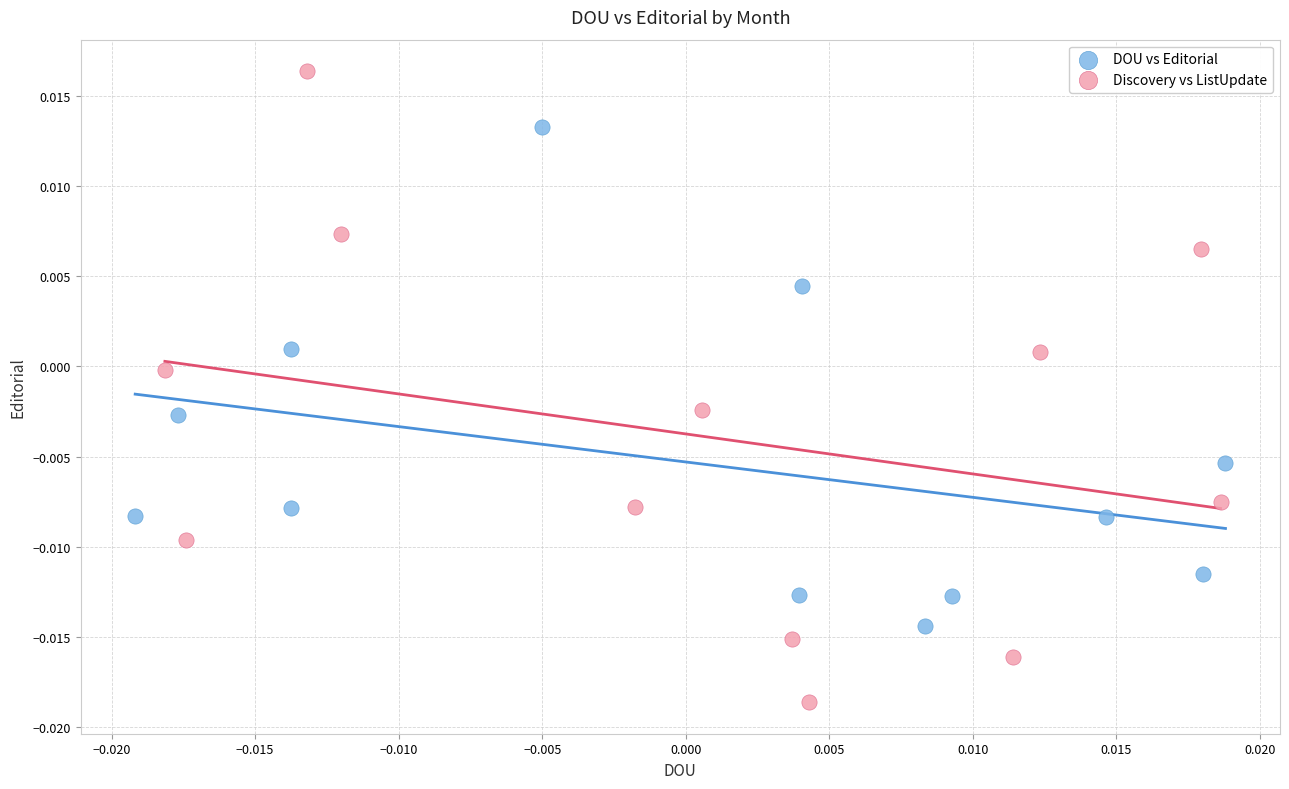

Which series reaches the minimum Y coordinate?

Discovery vs ListUpdate